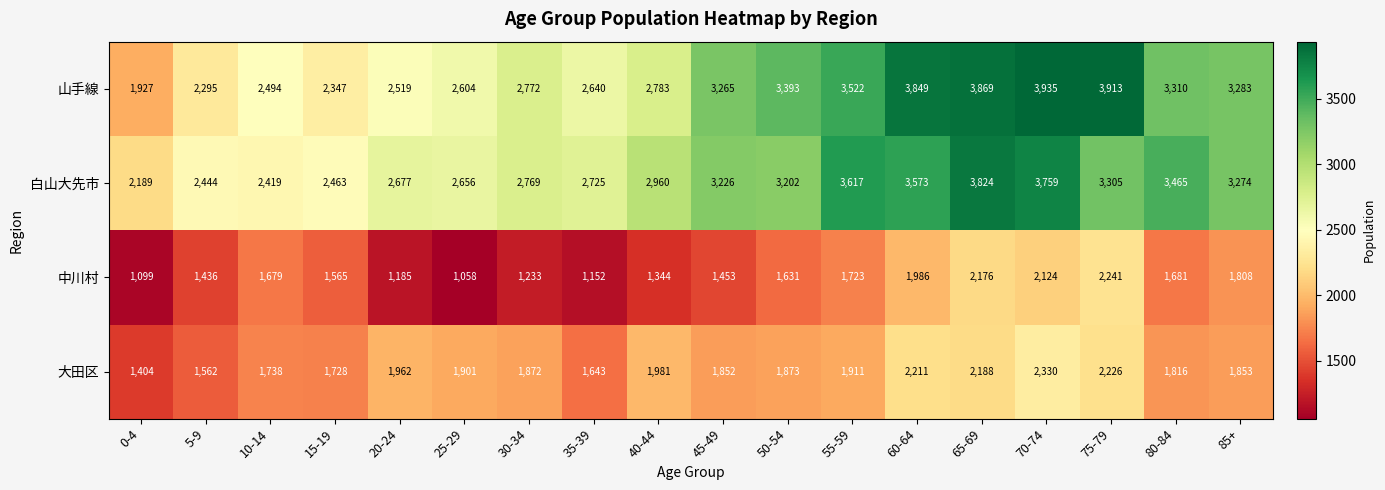

What is the sum of all 白山大先市 values?

54547